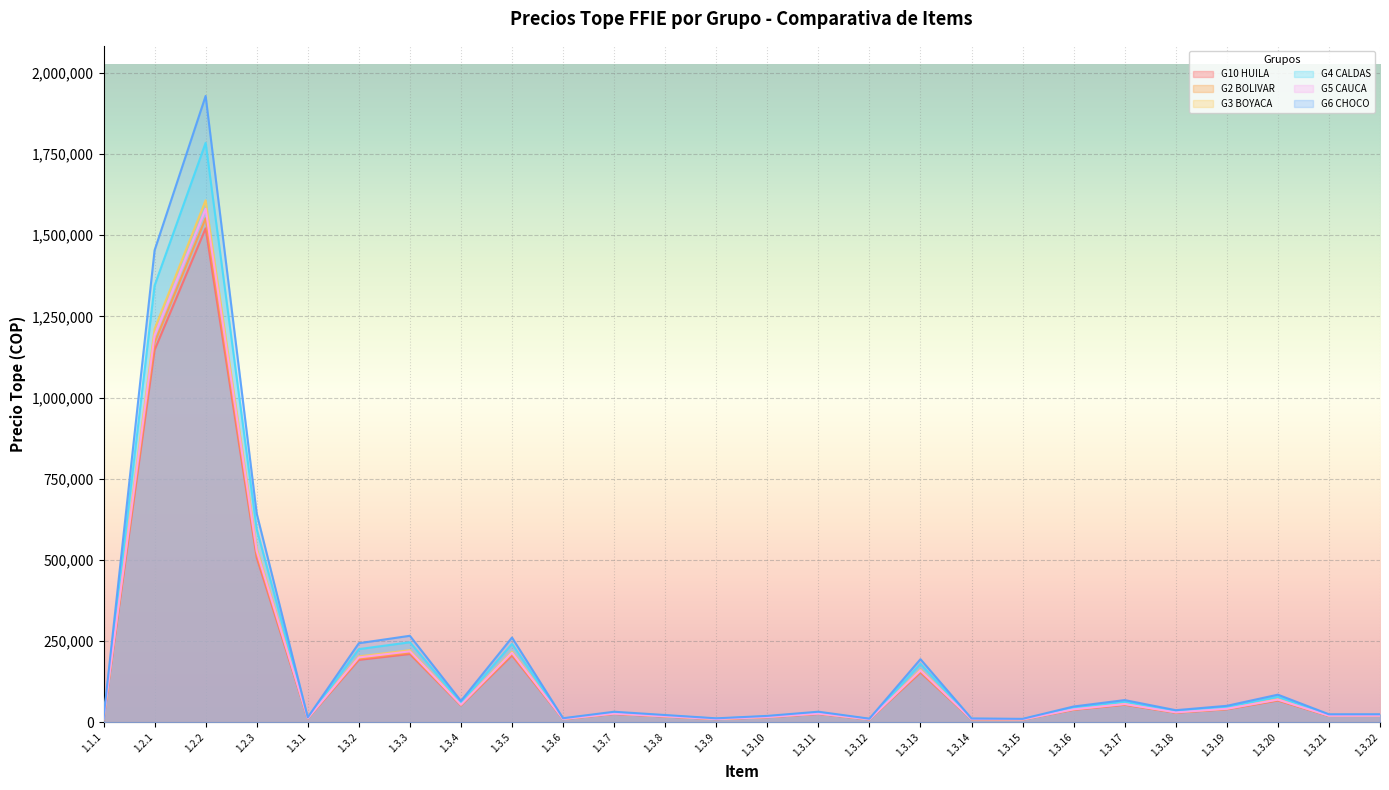

Which category has the lowest value across all series?

1.3.15